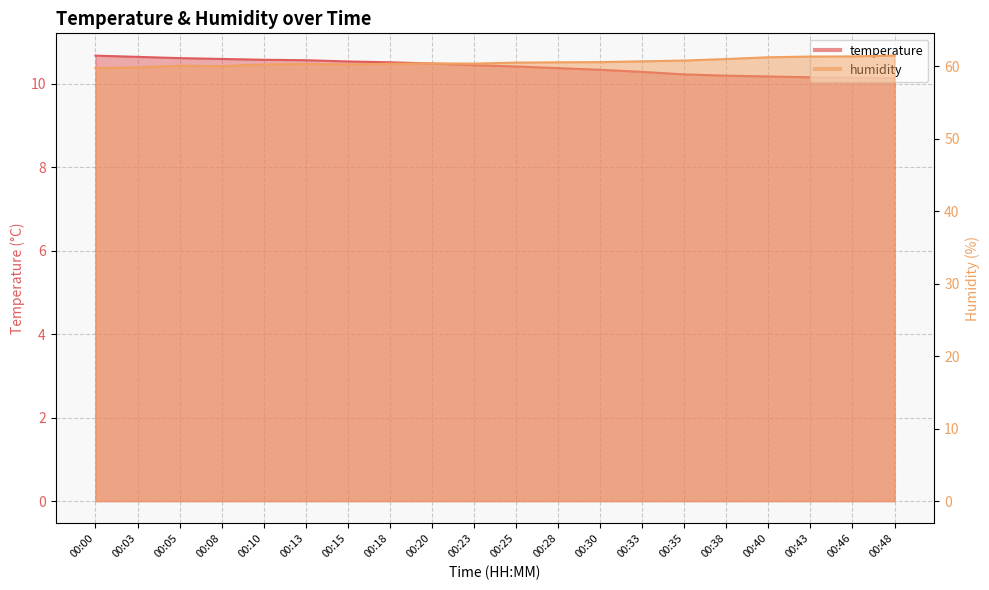

True or false: temperature has a value of 18.1 at 00:48.

False